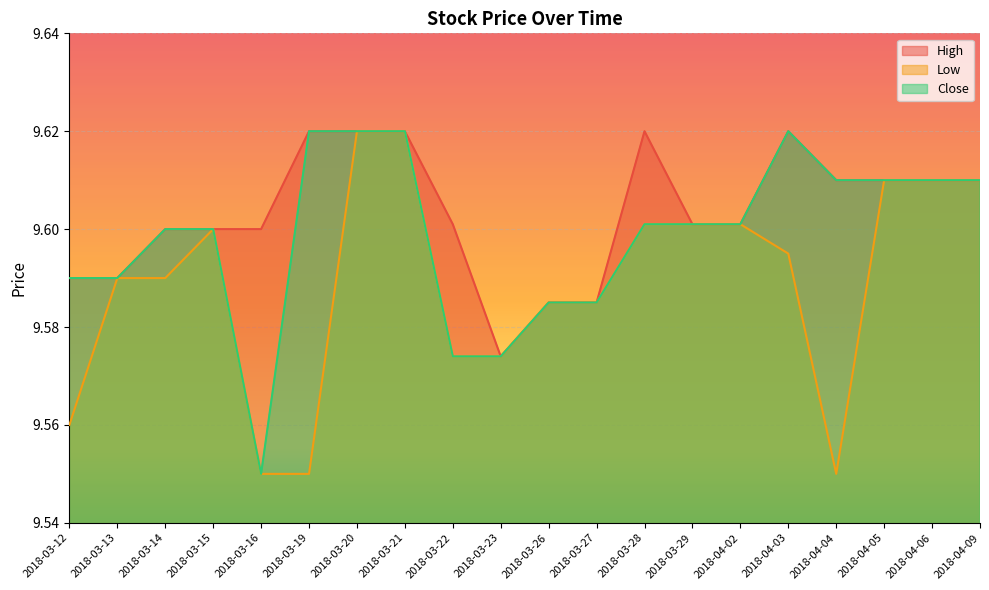

At which category is the sum across all series the highest?

2018-03-20